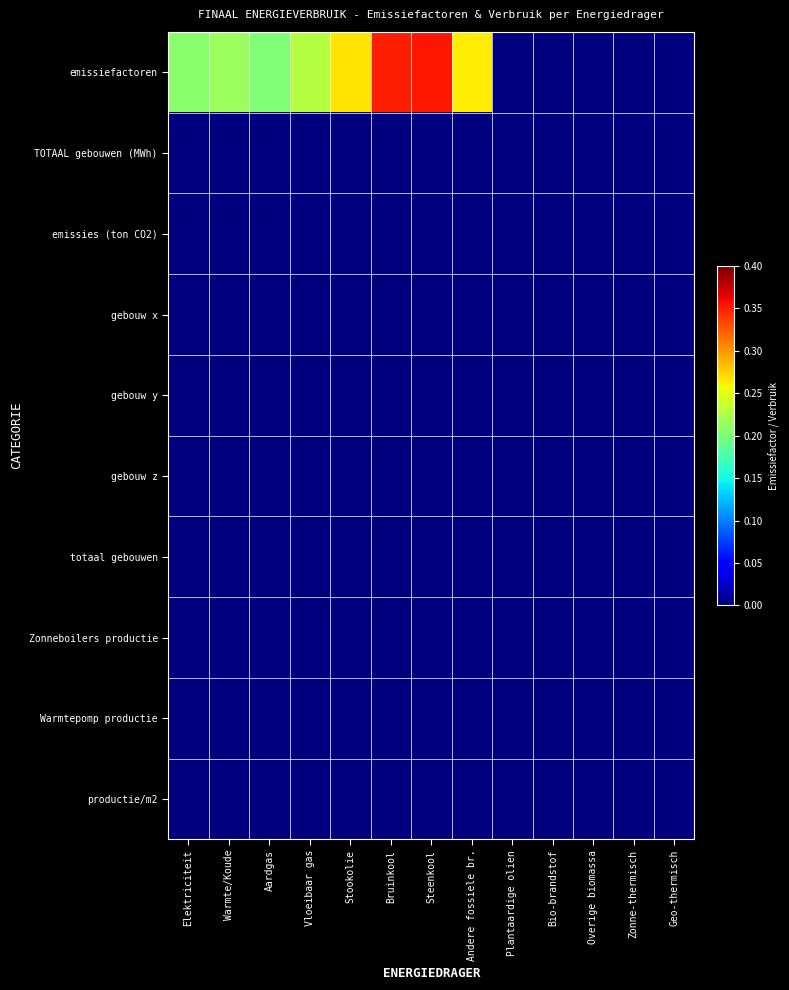

Which has a higher value, Zonne-thermisch or Bruinkool?

Bruinkool